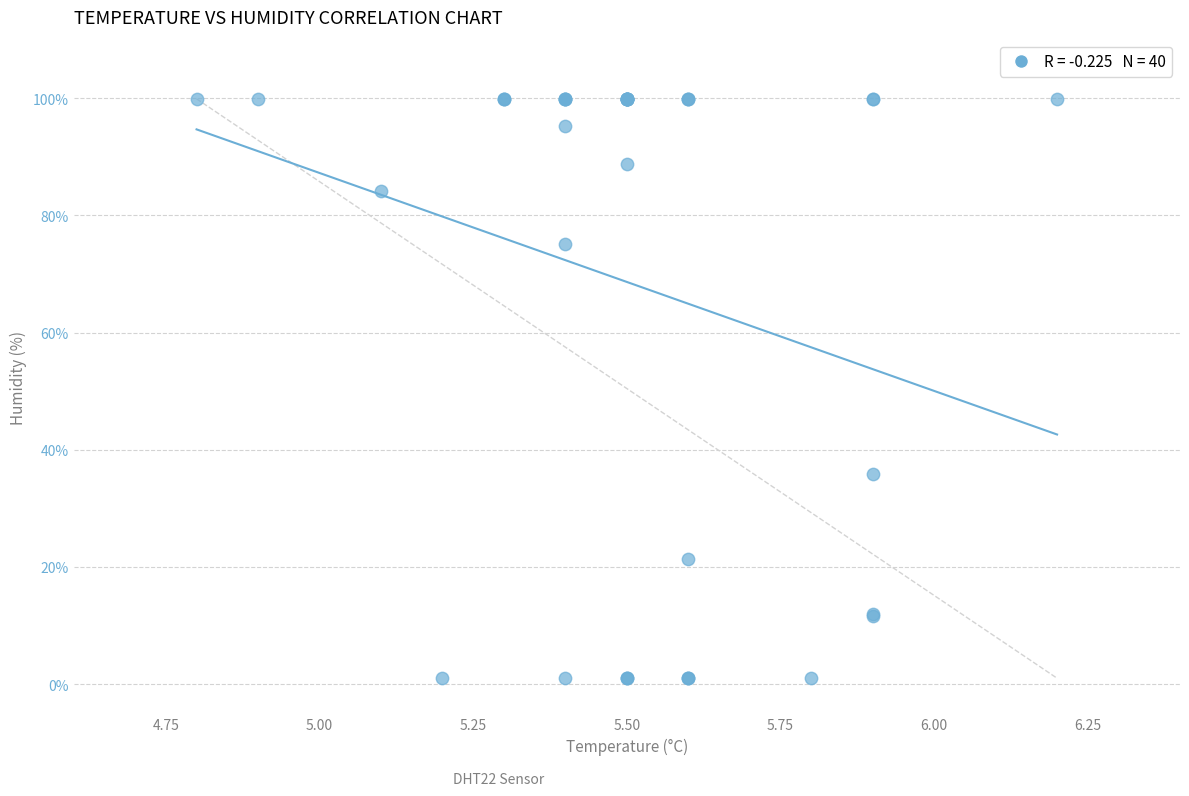

What Y value in the scatter plot is closest to 50?

35.9